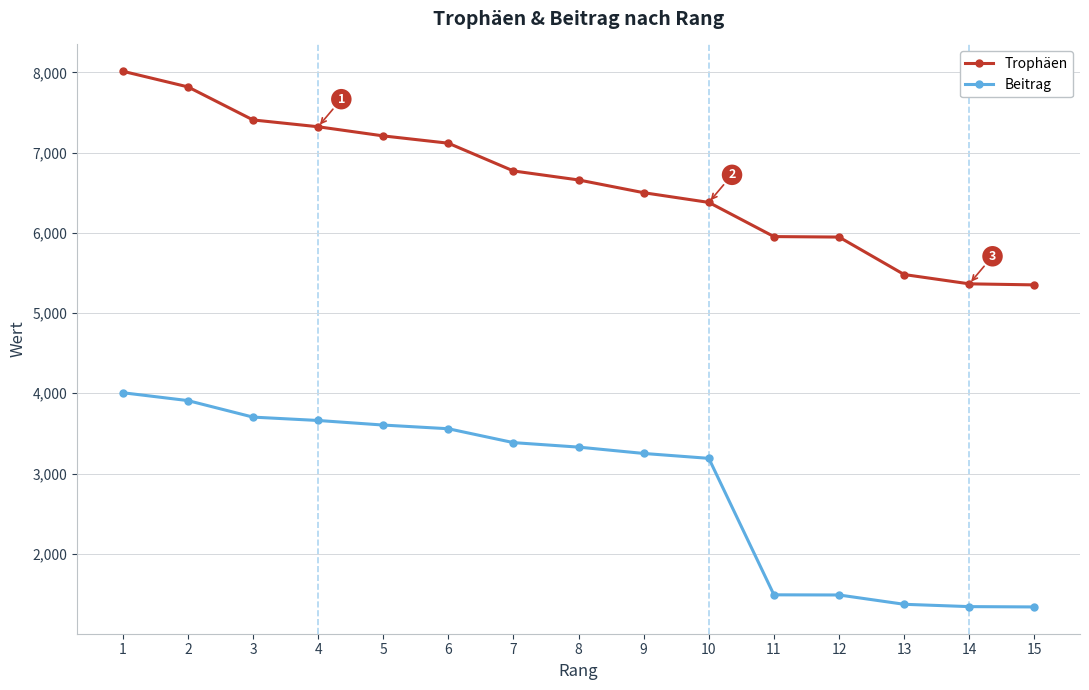

What is the maximum value for Trophäen?

8014